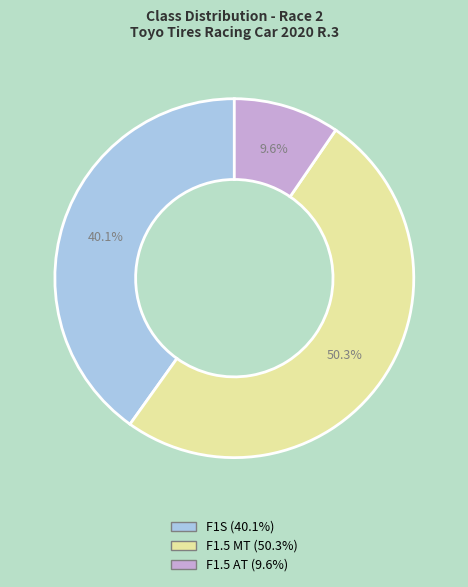

To the nearest percent, what portion does F1.5 AT represent?

10%